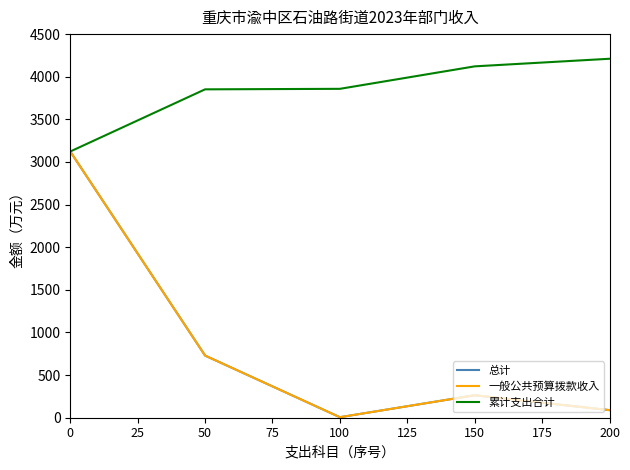

Does the chart have visible grid lines?

No